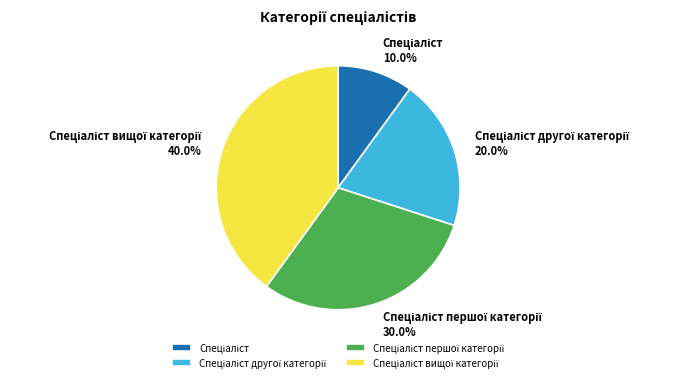

To the nearest percent, what is the difference between the largest and smallest slice percentages?

30%